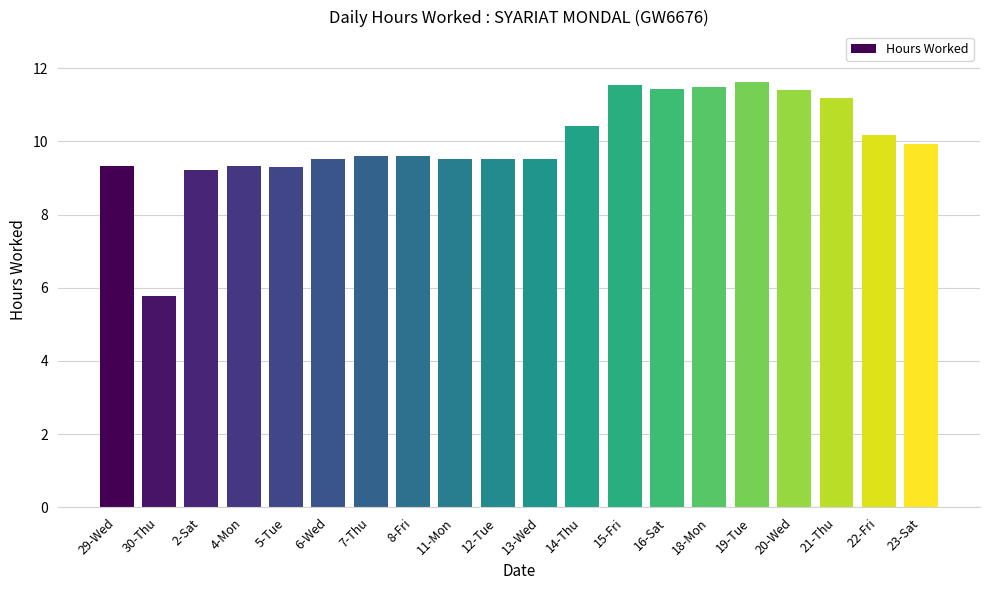

What is the maximum value shown in the chart?

11.6